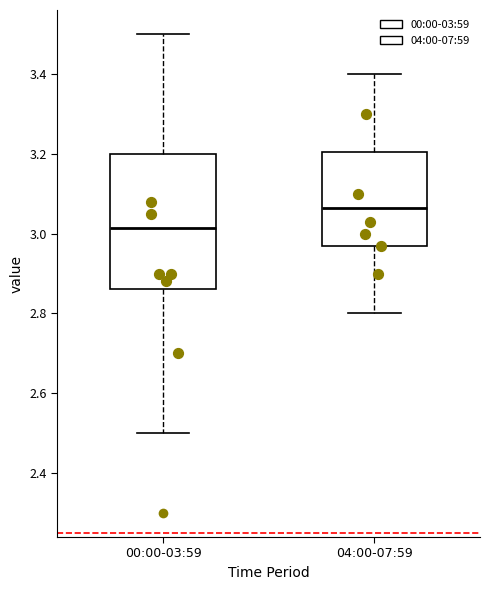

Where does the lower whisker of the box for 00:00-03:59 end on the y-axis? The values are not printed on the chart, so give them approximately, as read against the axis.

2.50